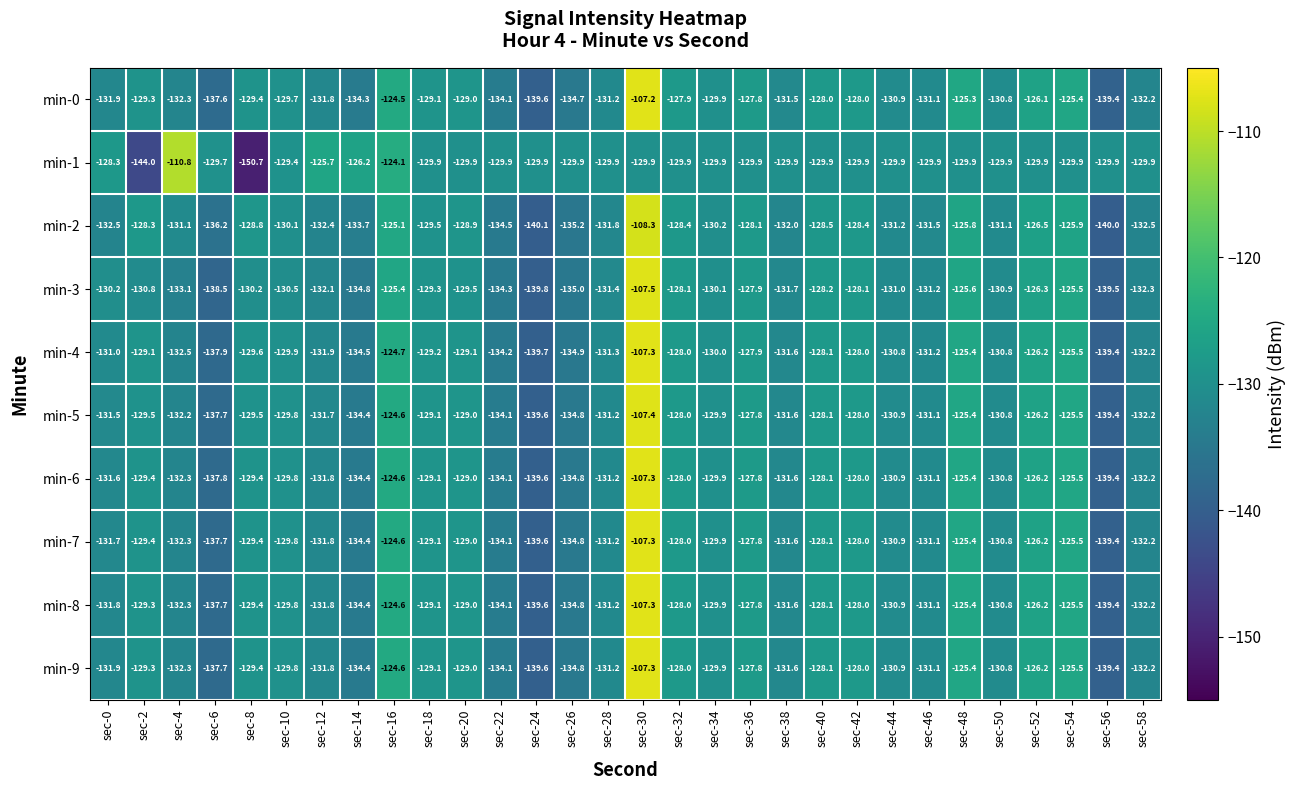

Where does the min-8 series first go above -129?

sec-16